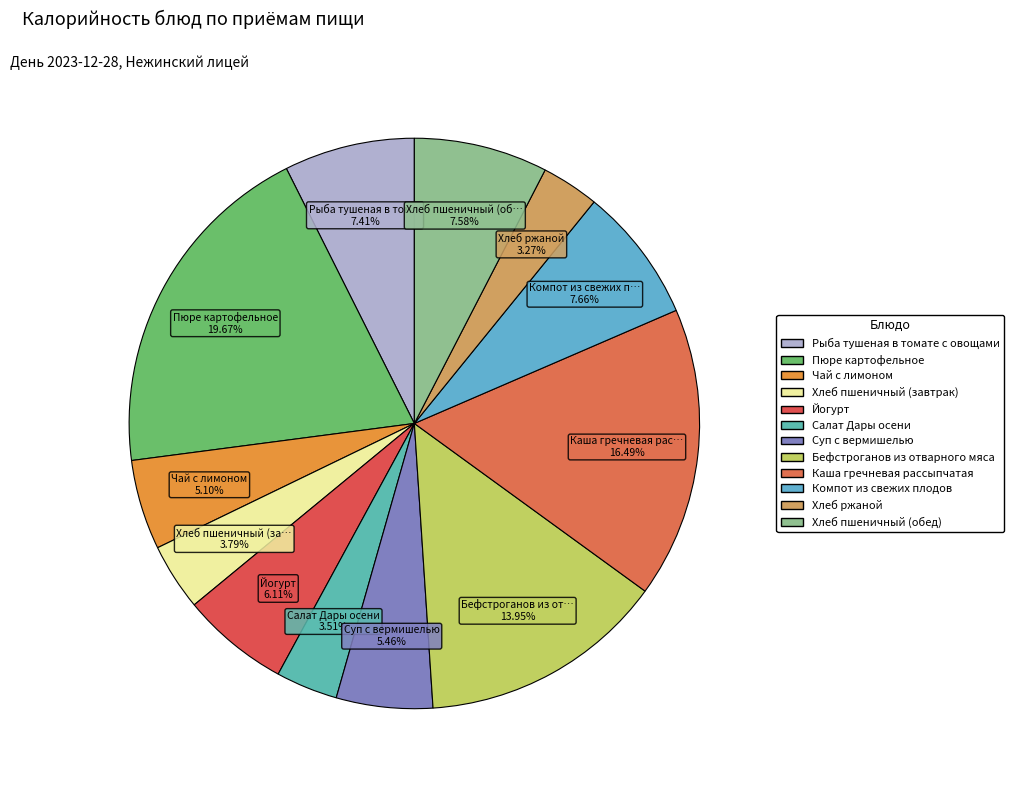

How many segments does this pie chart have?

12